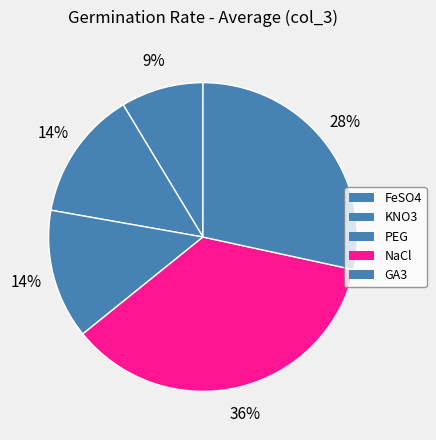

Does any single category account for the majority?

No